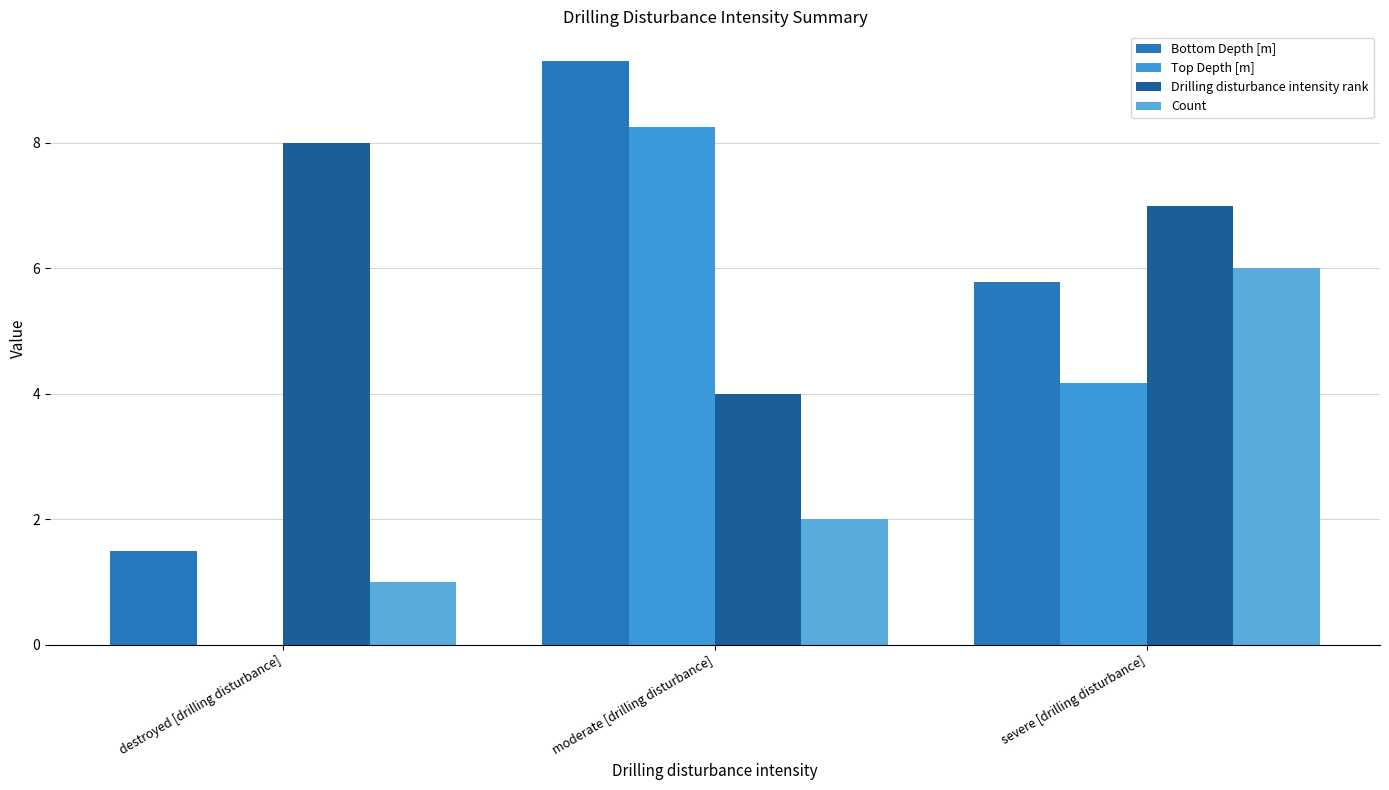

The Drilling disturbance intensity rank series shows 12.3 at severe [drilling disturbance]. True or false?

False